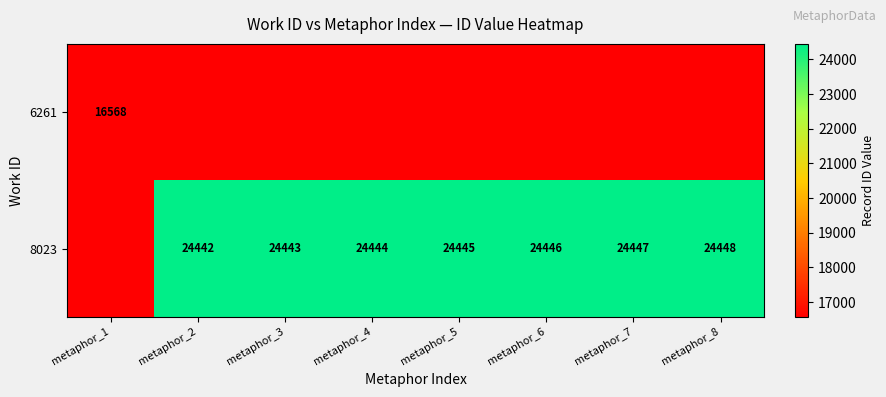

The 8023 series shows 24447 at metaphor_7. True or false?

True